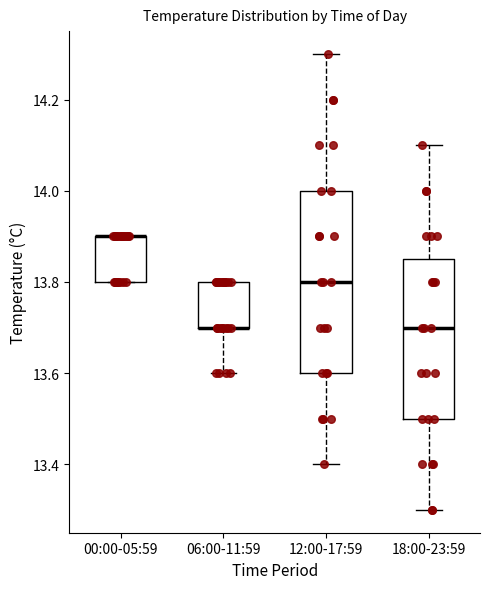

Reading left to right, transcribe this box plot: for each box, give where its median line is, the range the box spans, and where its two whiskers end, as read against the y-axis. The values are not printed on the chart, so give them approximately, as read against the axis.

00:00-05:59: median 13.90 (drawn on the box's upper edge), box 13.80 to 13.90, whiskers 13.80 to 13.90
06:00-11:59: median 13.70 (drawn on the box's lower edge), box 13.70 to 13.80, whiskers 13.60 to 13.80
12:00-17:59: median 13.80, box 13.60 to 14.00, whiskers 13.40 to 14.30
18:00-23:59: median 13.70, box 13.50 to 13.86, whiskers 13.30 to 14.10